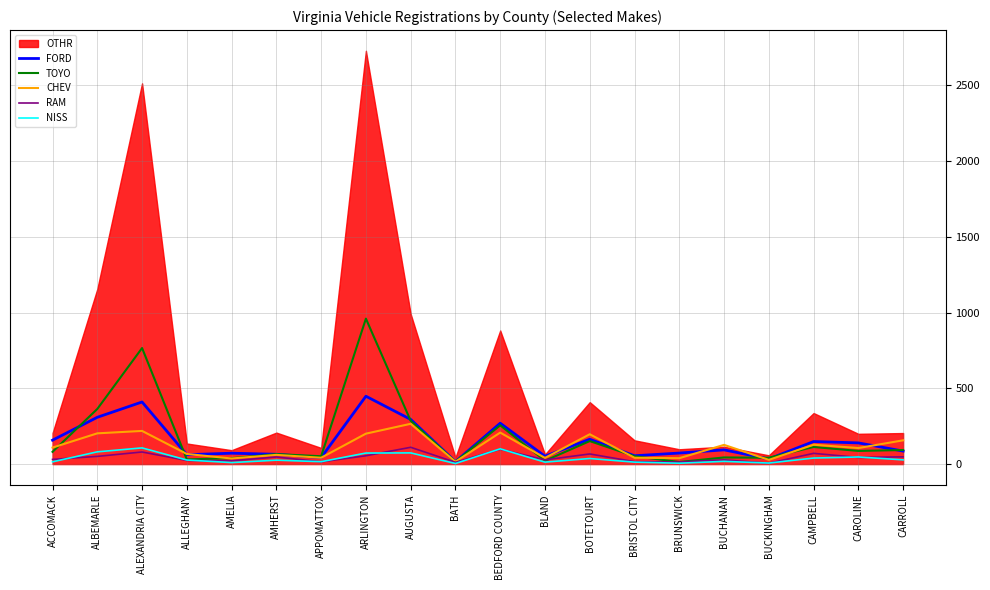

True or false: FORD has a value of 158 at ACCOMACK.

True